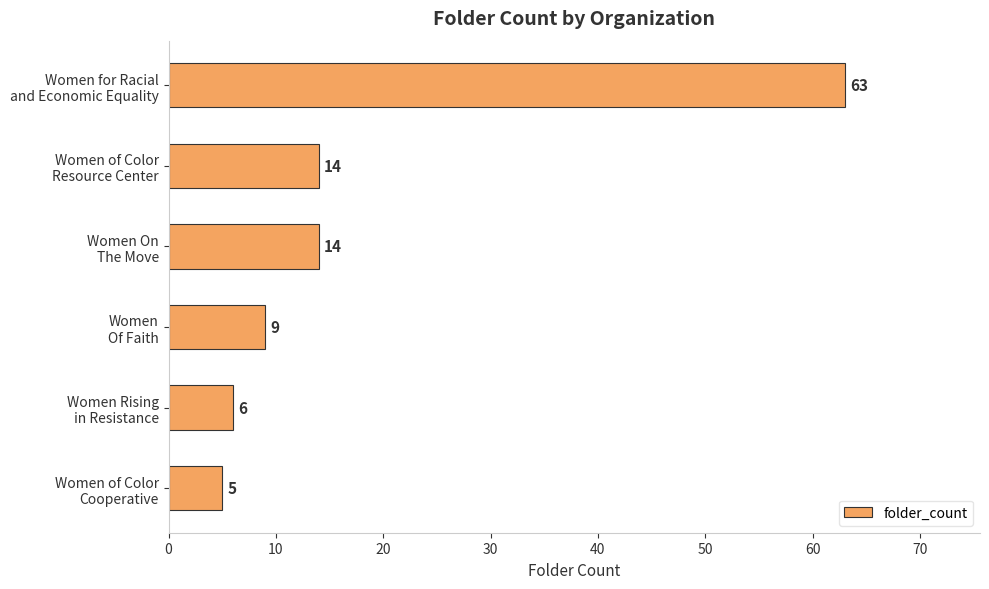

What is the value of the 1st bar from the top?

63